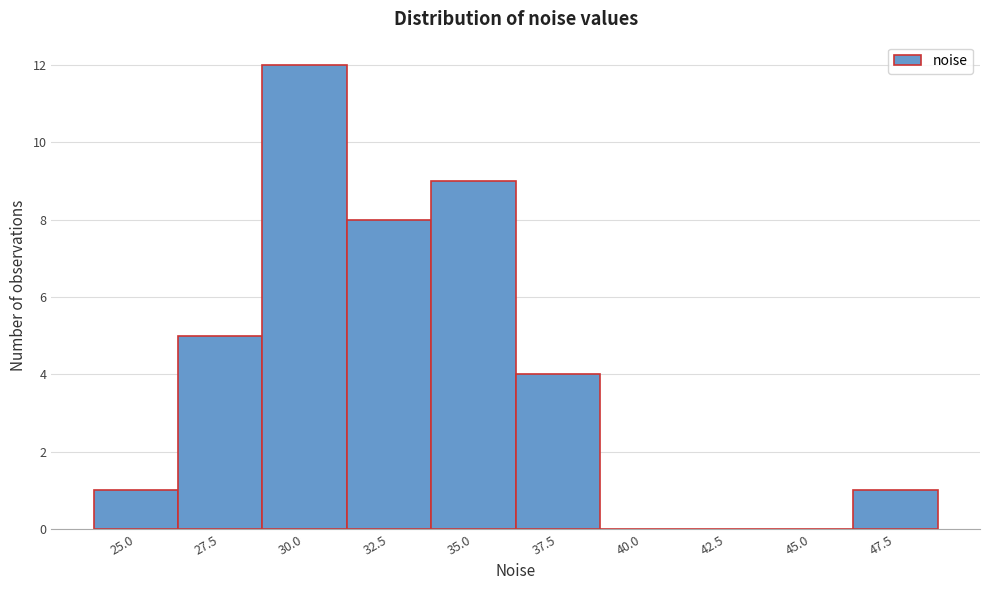

Reading left to right, list all the values displayed in this chart.

25.0=1	27.5=5	30.0=12	32.5=8	35.0=9	37.5=4	40.0=0	42.5=0	45.0=0	47.5=1